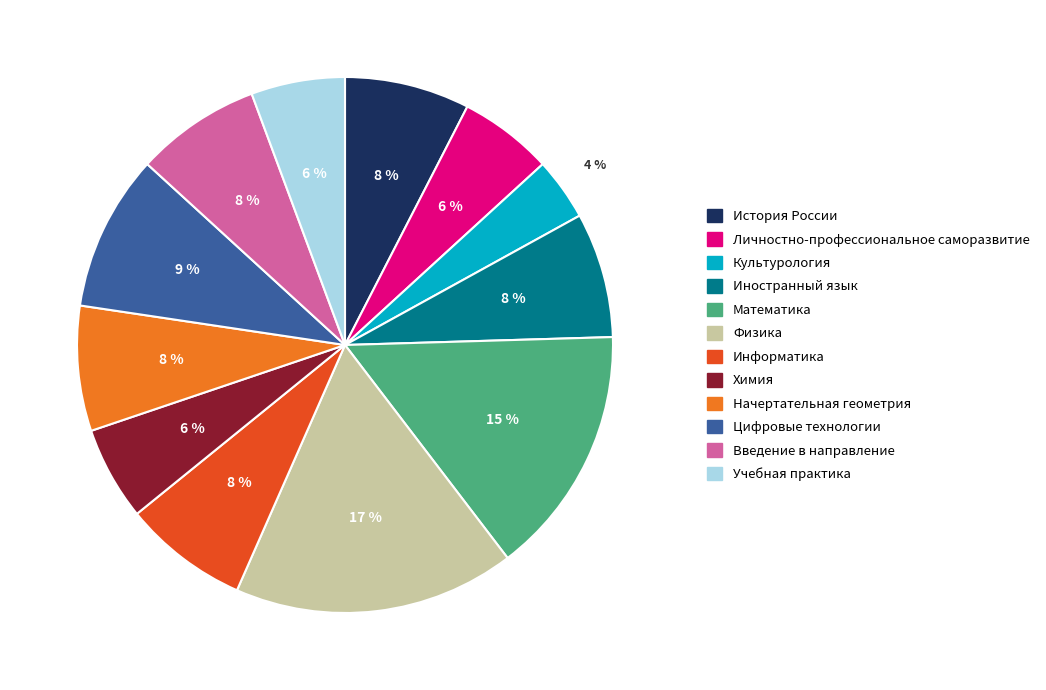

How many segments does this pie chart have?

12